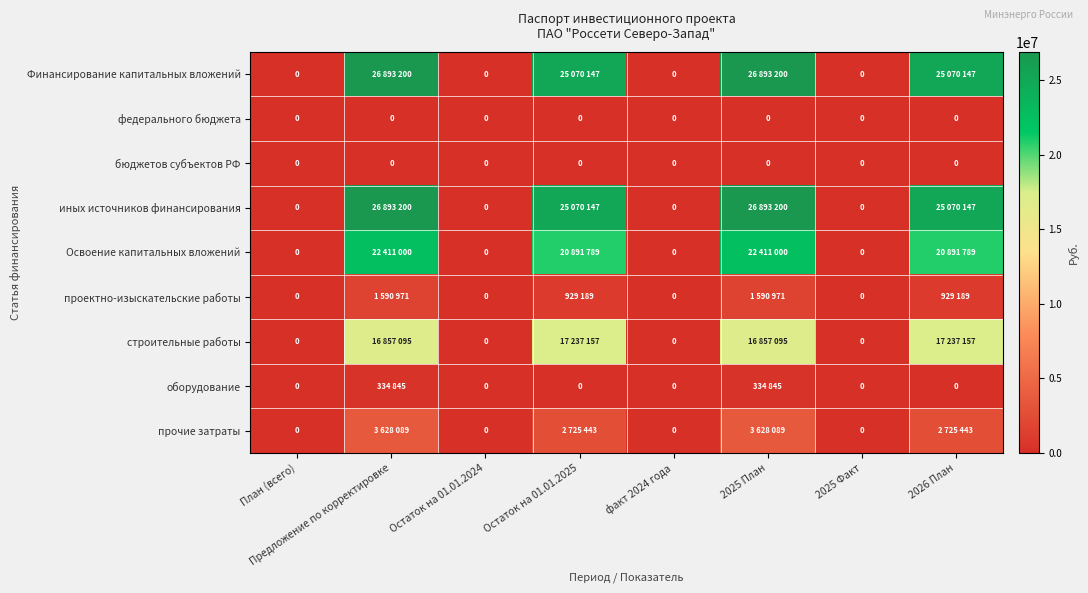

At how many categories does at least one series exceed 9031666?

4